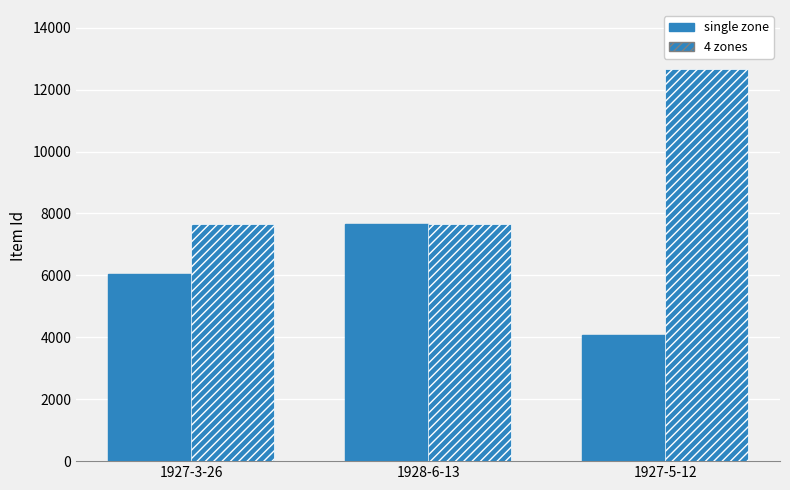

How many groups of bars are there?

3